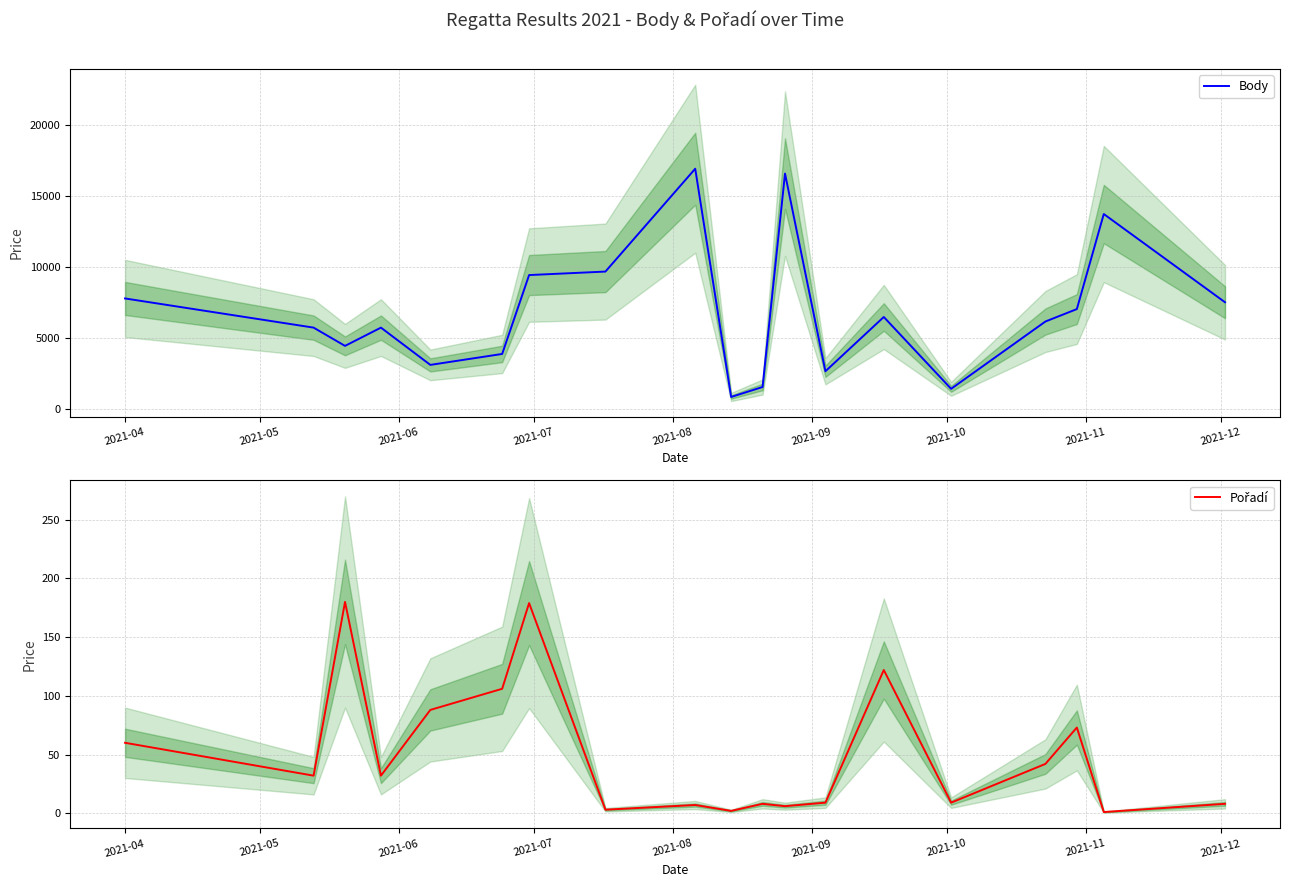

What is the lowest value of the Body series?

831